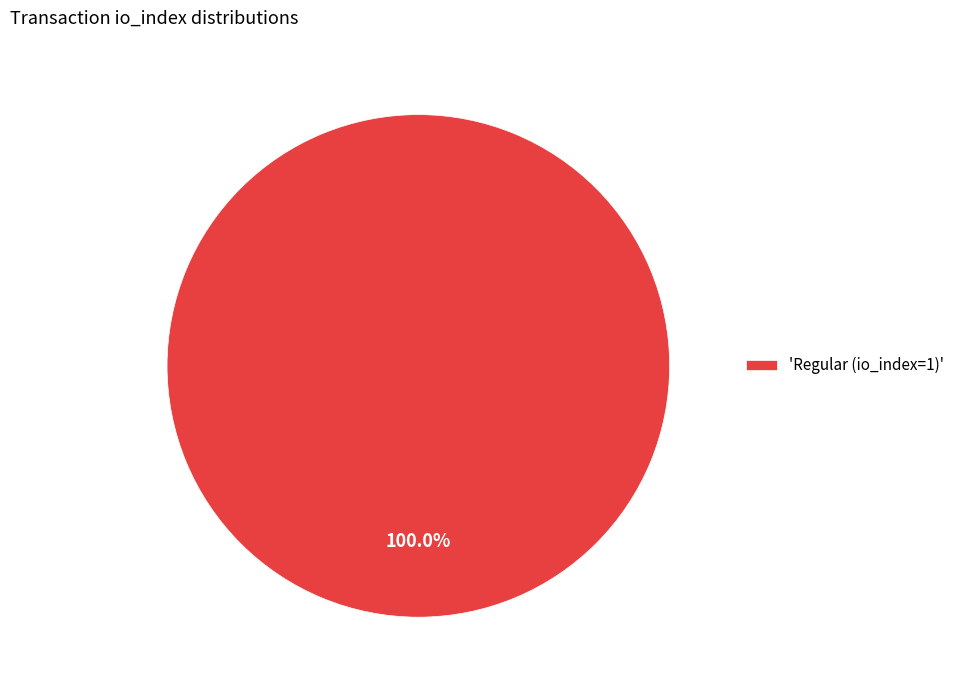

Which category accounts for the majority?

'Regular (io_index=1)'